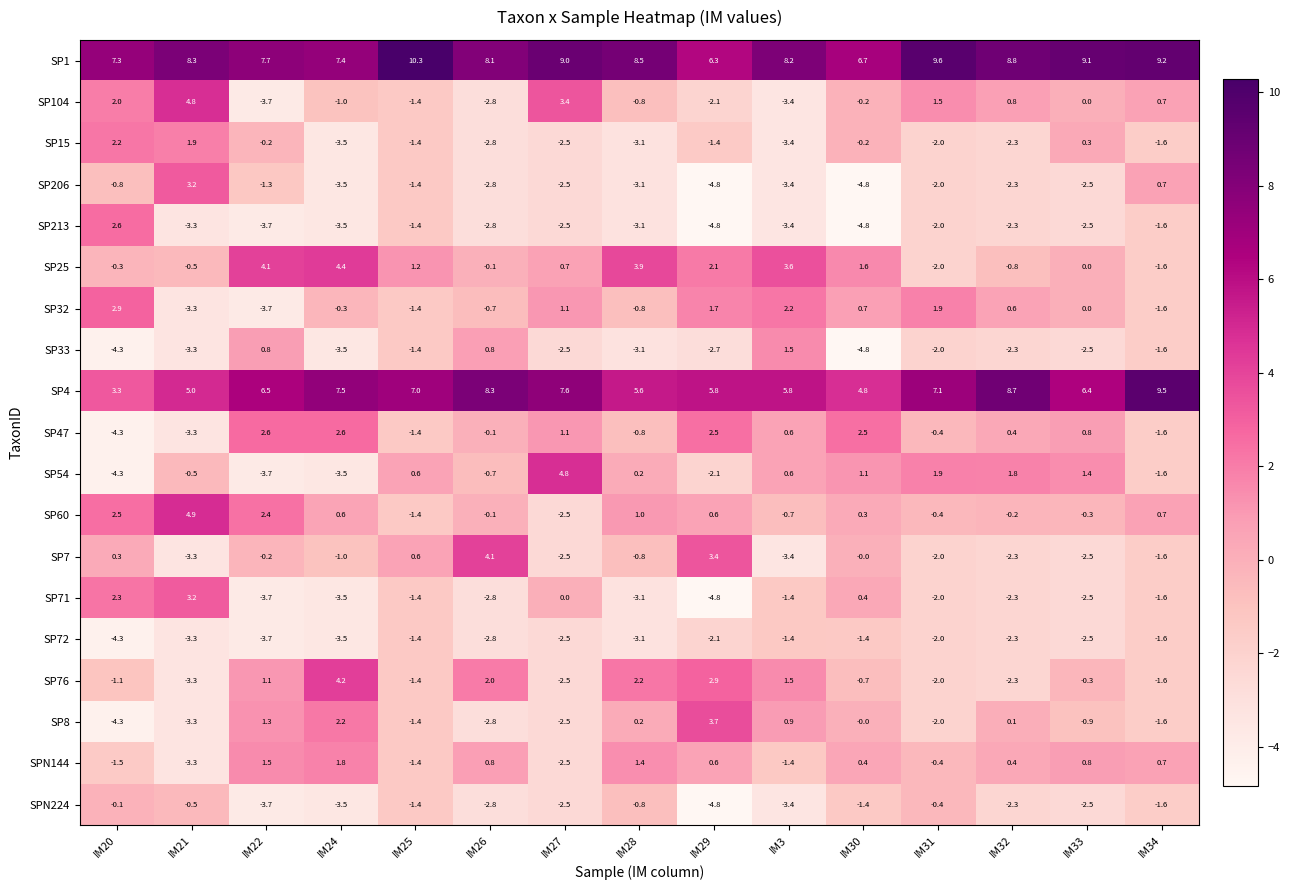

Count the number of data series in this chart.

19